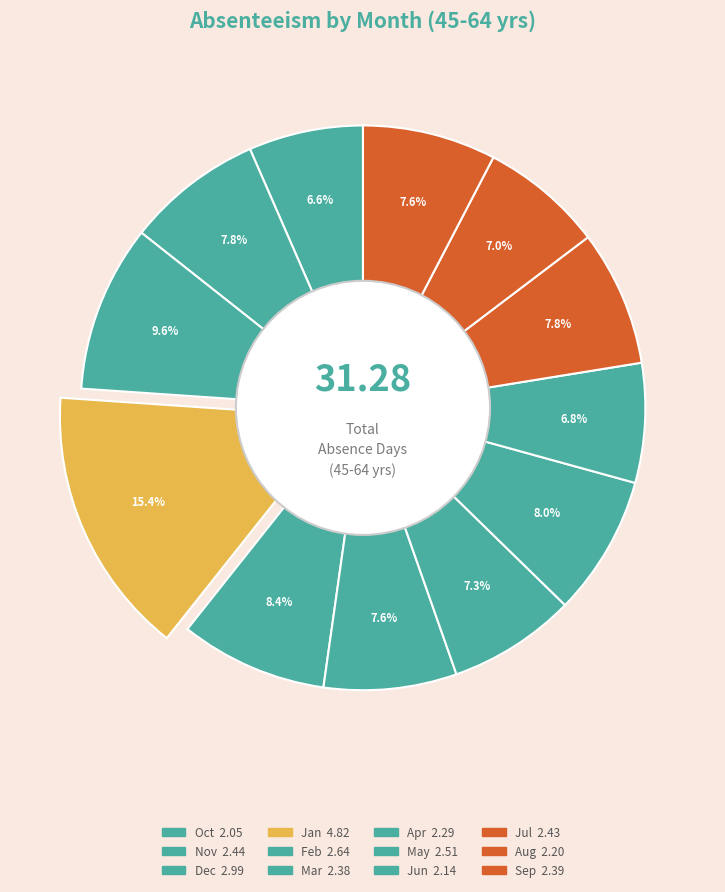

How many segments does this pie chart have?

12